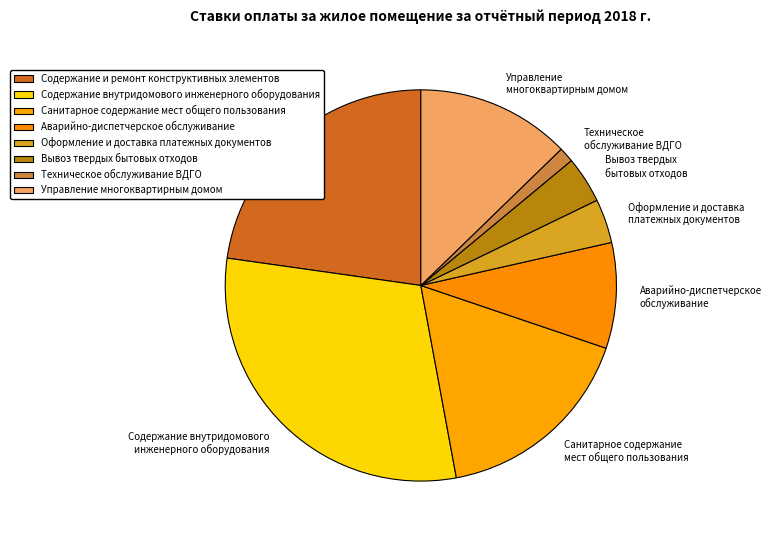

Do Оформление и доставка платежных документов and Содержание и ремонт конструктивных элементов together represent more than half of the pie?

No